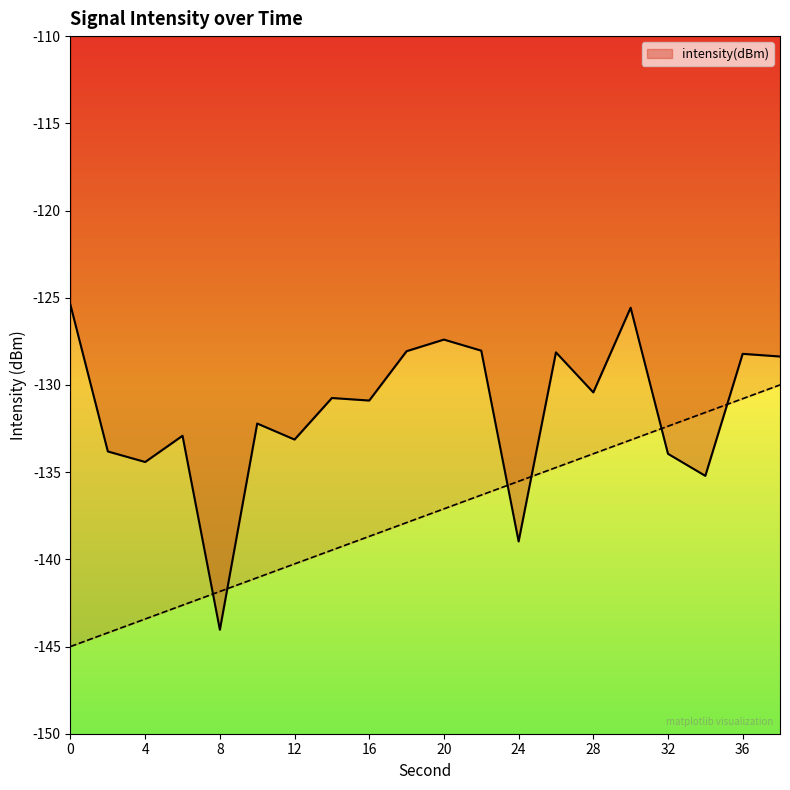

True or false: the data has more than 1 interior local peaks.

True